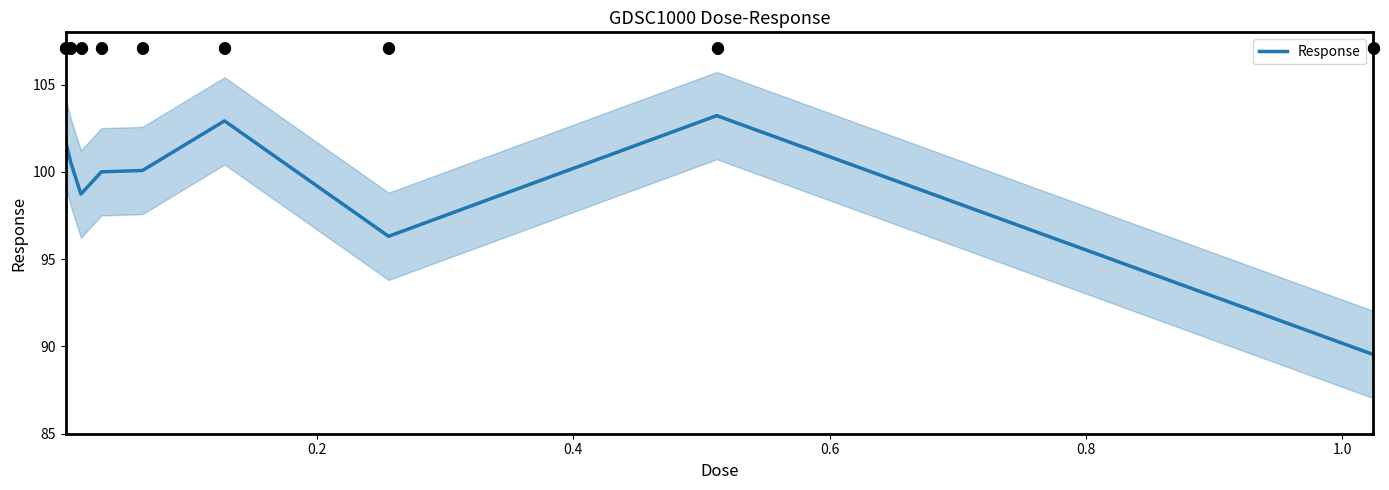

Is it true that the value at 0.0 is 21.8?

False